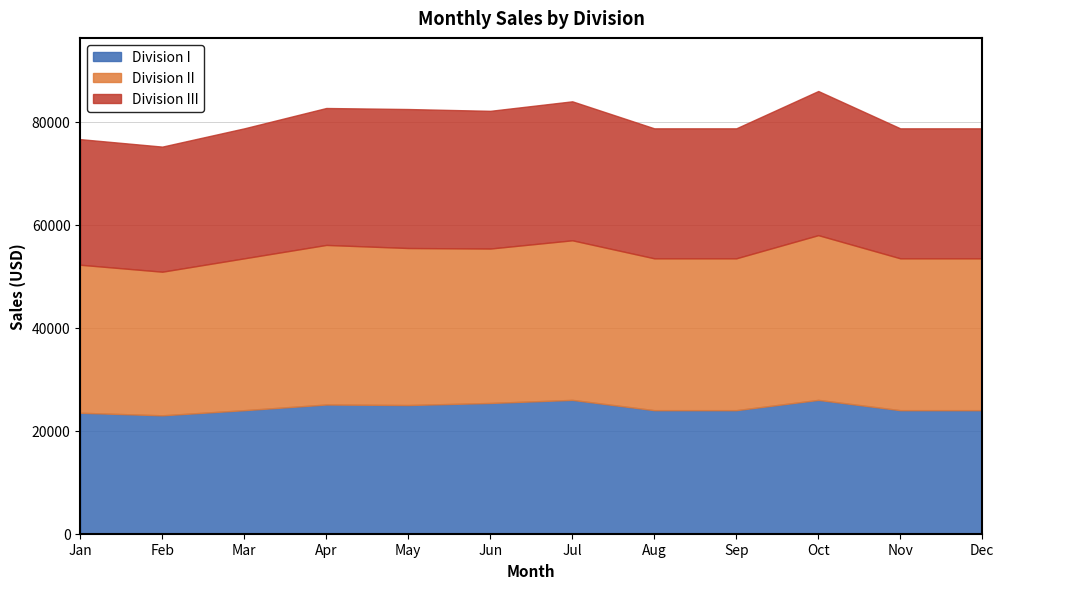

True or false: Division II has more than 2 points higher than both neighbors.

True